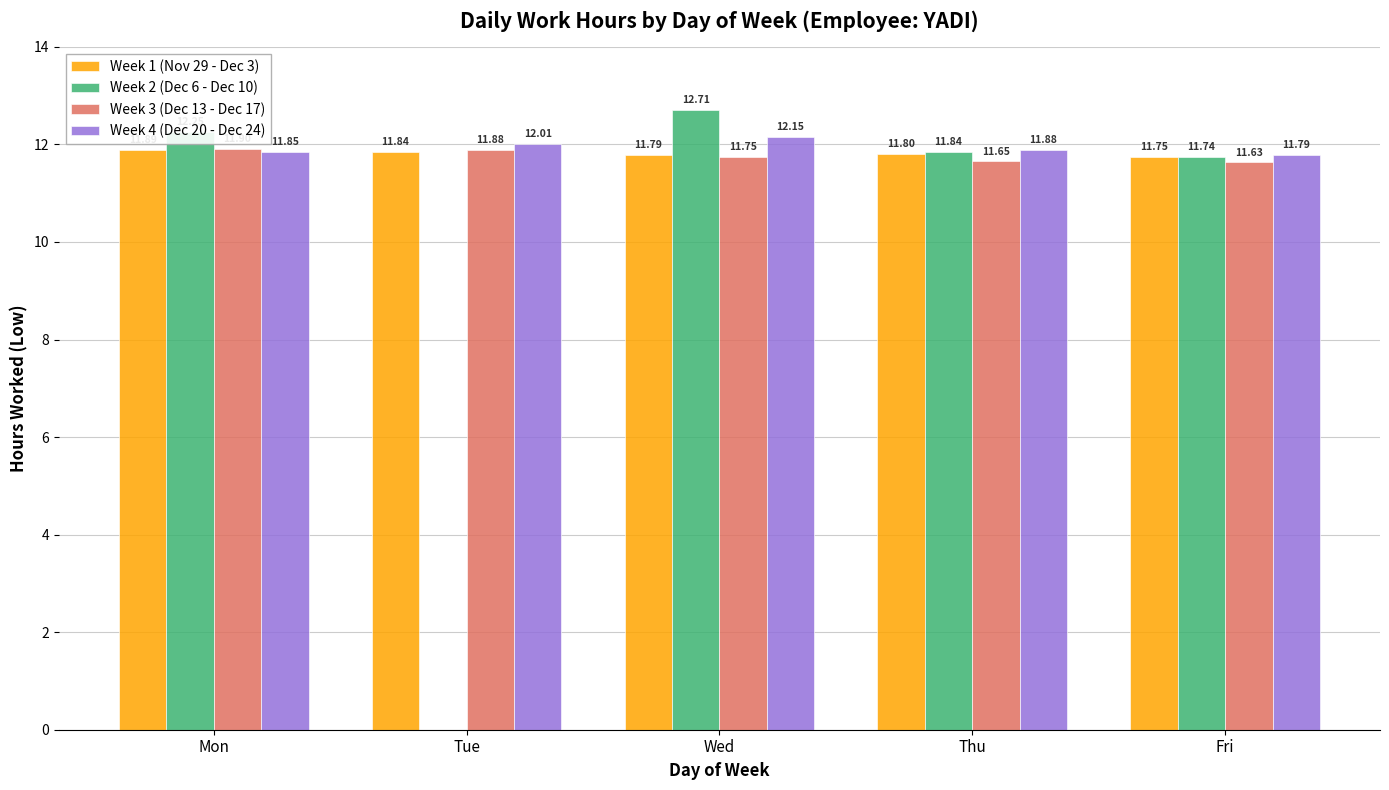

What is the sum of all Week 4 (Dec 20 - Dec 24) values?

59.7